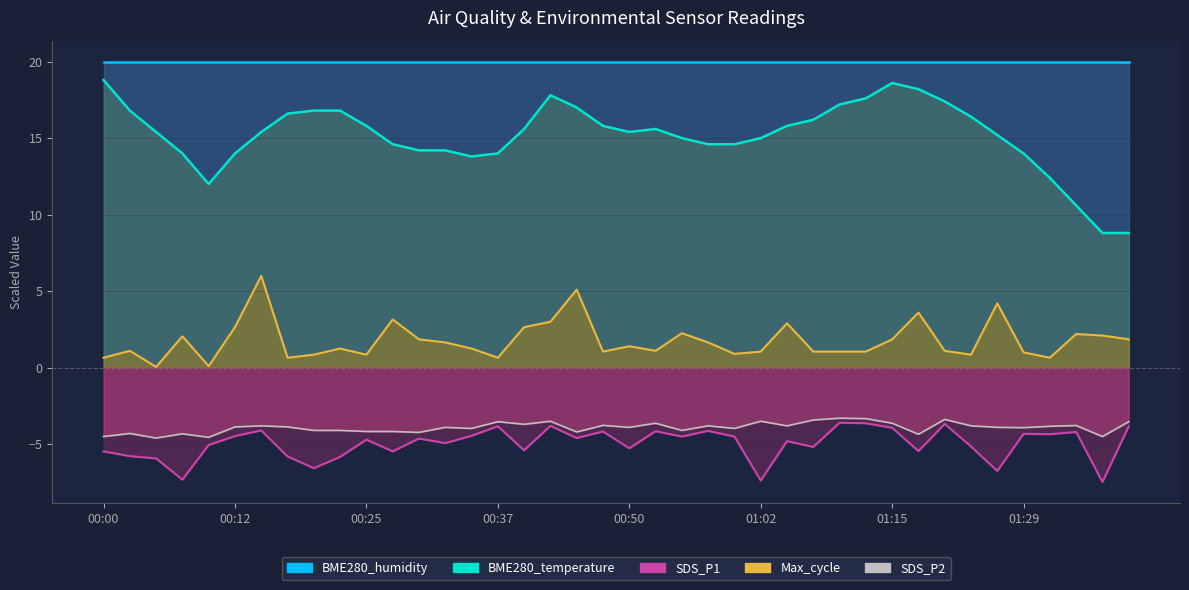

Rank the categories by Max_cycle value from highest to lowest.

00:15, 00:45, 01:26, 01:18, 00:27, 00:42, 01:05, 00:12, 00:40, 00:55, 01:34, 01:37, 00:07, 00:30, 01:15, 01:39, 00:32, 00:57, 00:50, 00:22, 00:35, 00:02, 00:52, 01:21, 00:47, 01:02, 01:07, 01:10, 01:13, 01:29, 01:00, 00:20, 00:25, 01:23, 00:00, 00:17, 00:37, 01:31, 00:10, 00:05